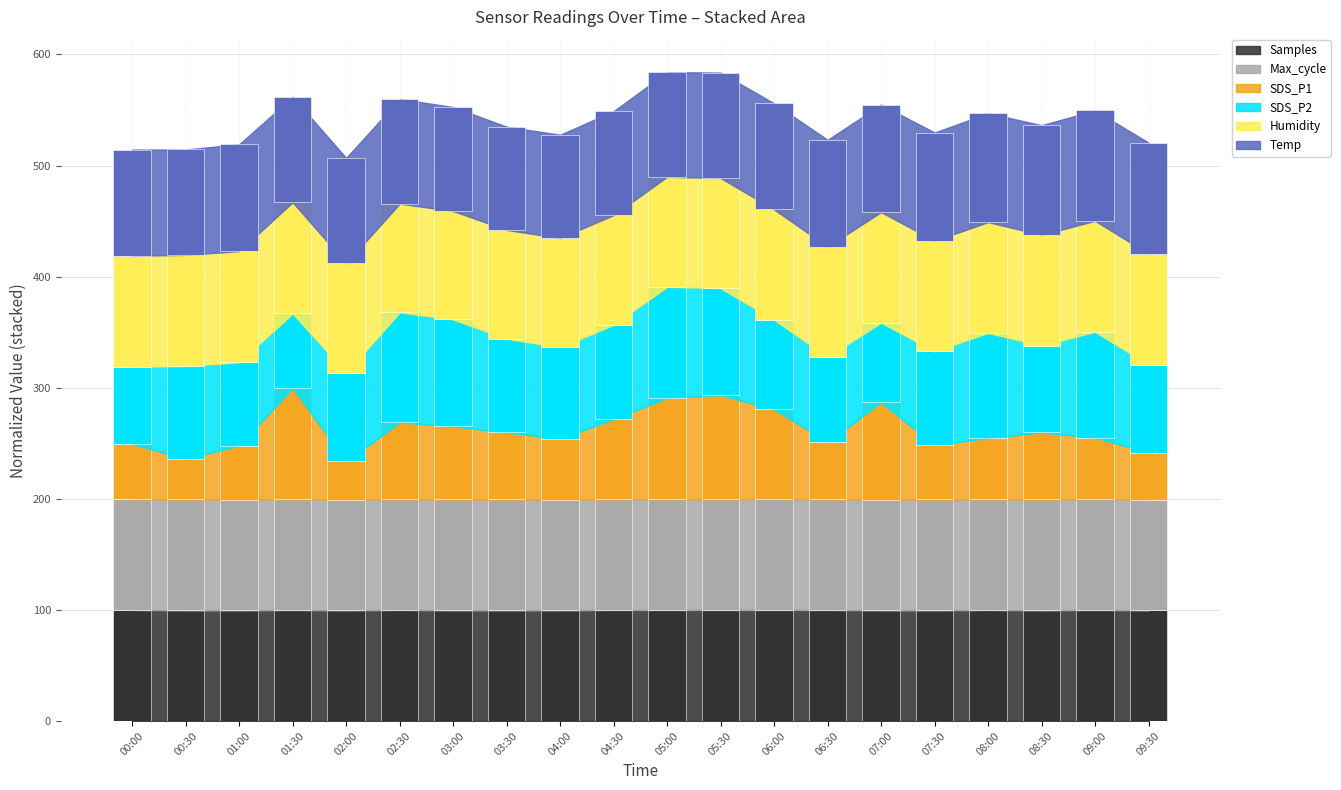

Which series has the largest total across all categories?

Samples